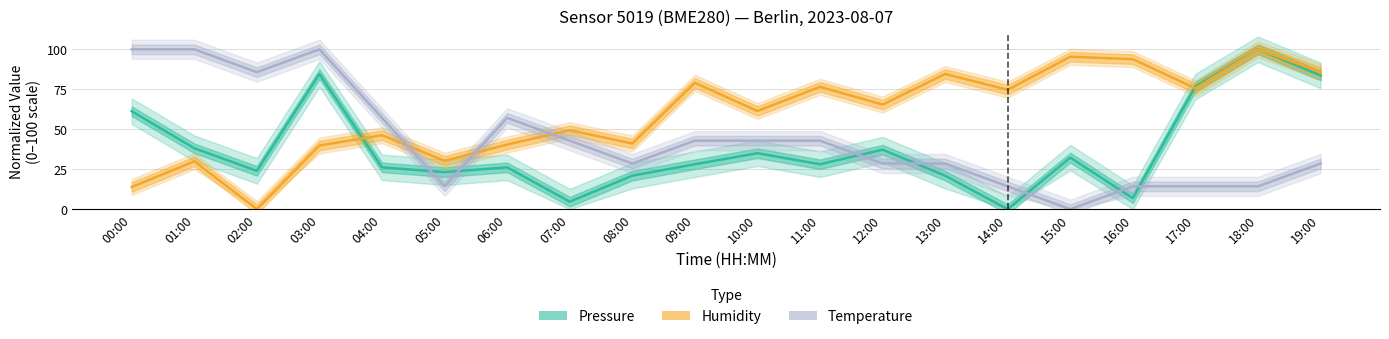

How many times do Pressure (normalized) and Humidity (normalized) cross each other?

2